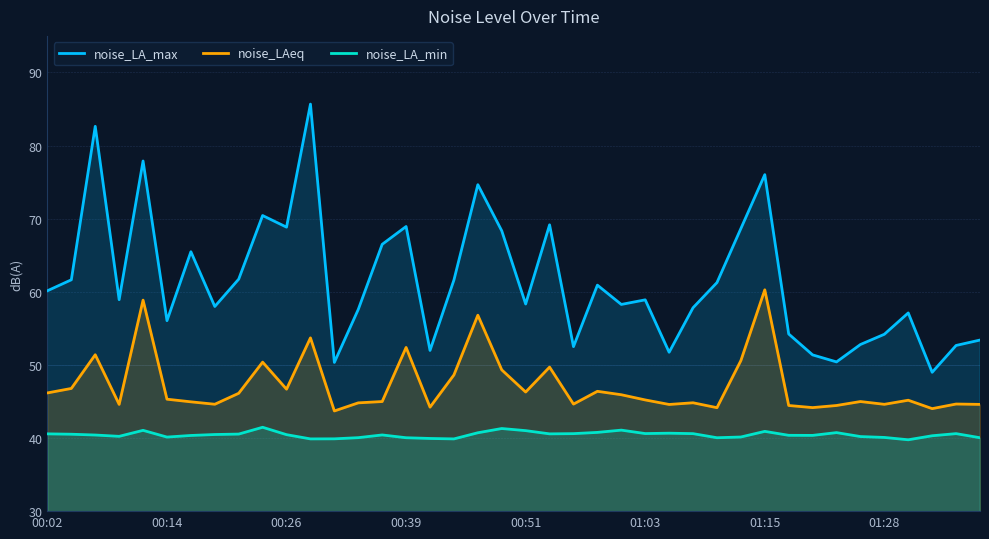

What is the maximum value for noise_LA_min?

41.5